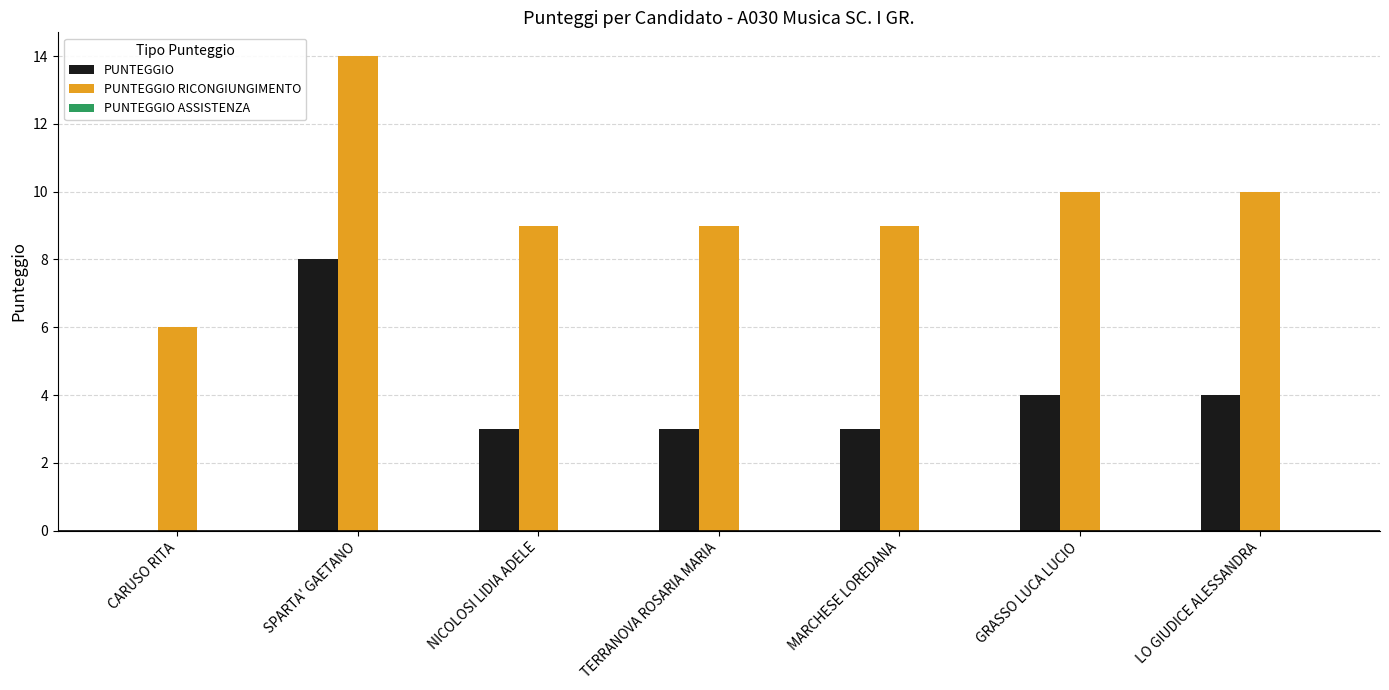

Which category has the highest value in the PUNTEGGIO series?

SPARTA' GAETANO